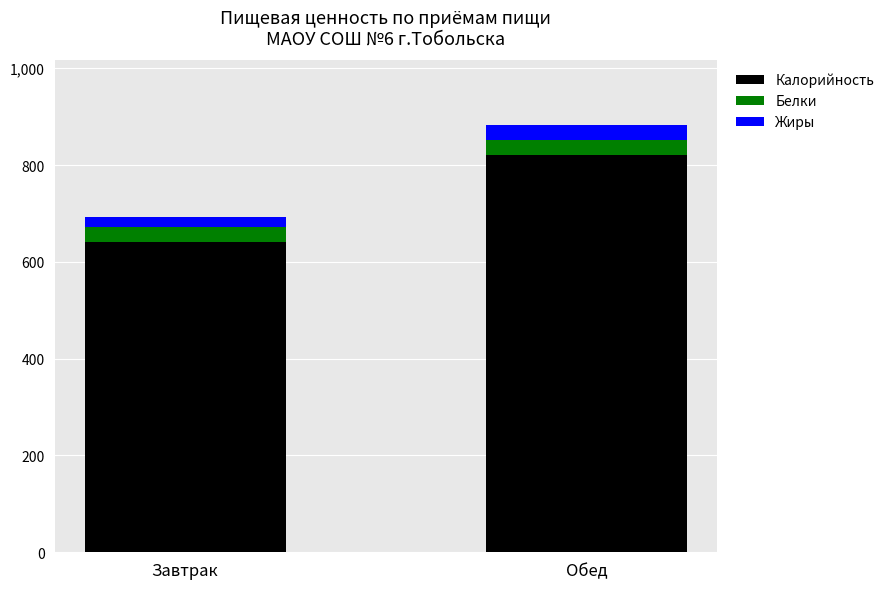

Where is Калорийность nearest to the value 731?

Завтрак